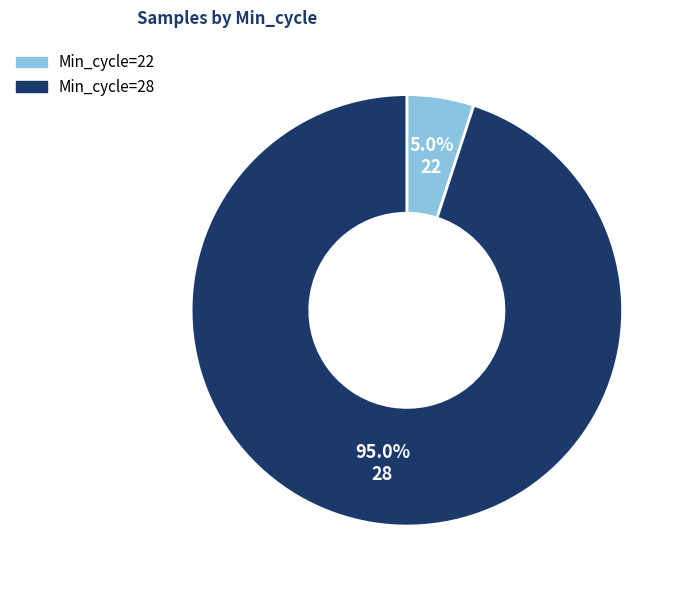

Count the number of slices in the pie.

2